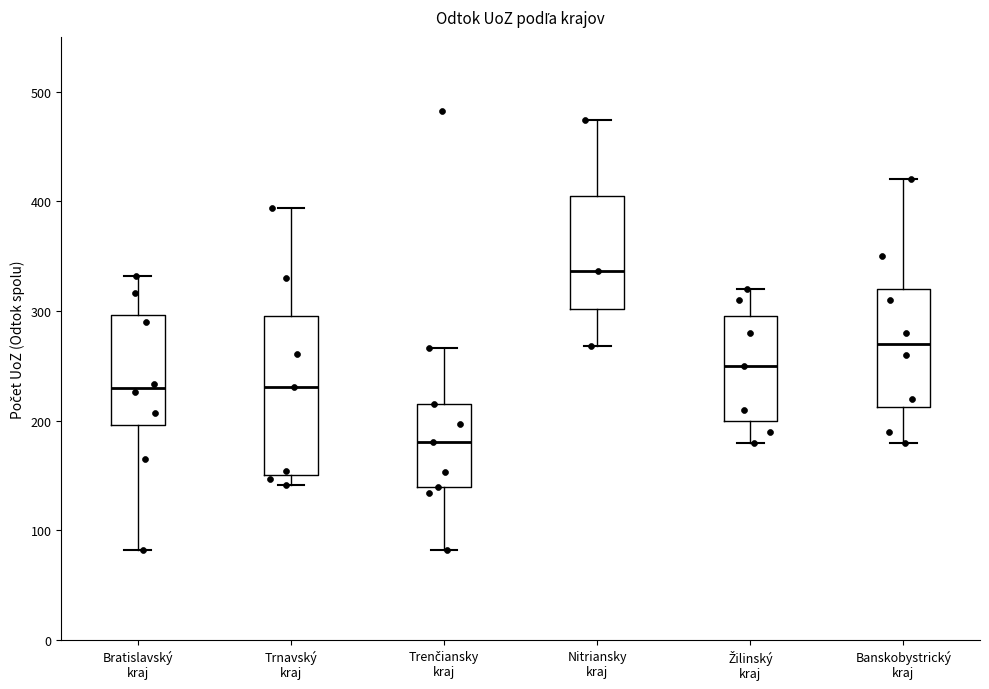

Reading left to right, transcribe this box plot: for each box, give where its median line is, the range the box spans, and where its two whiskers end, as read against the y-axis. The values are not printed on the chart, so give them approximately, as read against the axis.

Bratislavský kraj: median 230, box 200 to 300, whiskers 80 to 330
Trnavský kraj: median 230, box 150 to 300, whiskers 140 to 390
Trenčiansky kraj: median 180, box 140 to 220, whiskers 80 to 270
Nitriansky kraj: median 340, box 300 to 410, whiskers 270 to 470
Žilinský kraj: median 250, box 200 to 300, whiskers 180 to 320
Banskobystrický kraj: median 270, box 210 to 320, whiskers 180 to 420